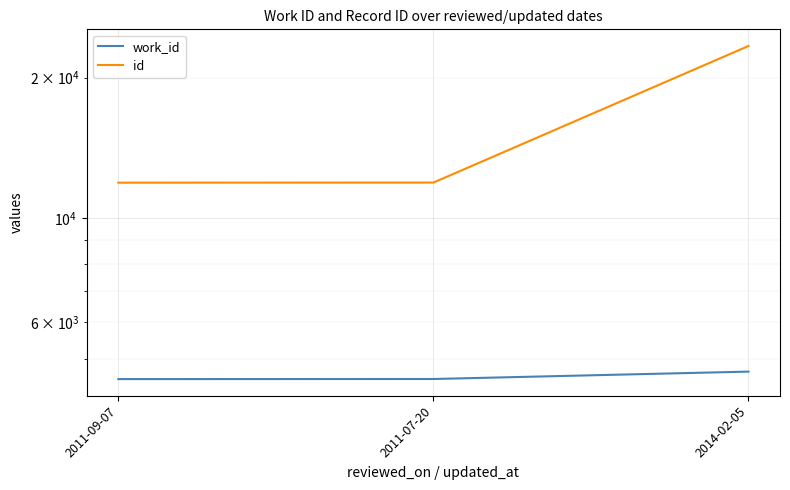

At which label is id closest to 17650?

2011-07-20